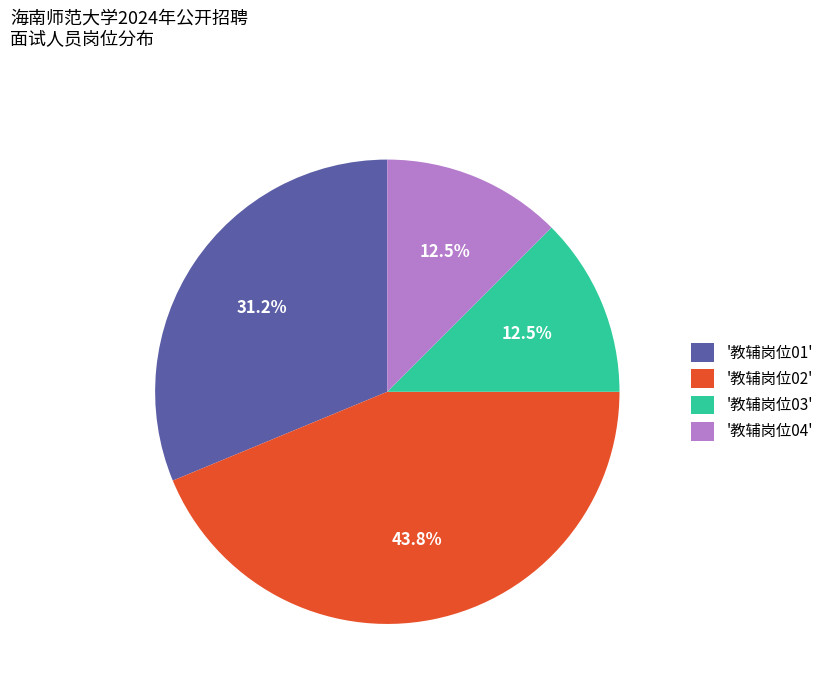

Which slice is the largest?

'教辅岗位02'